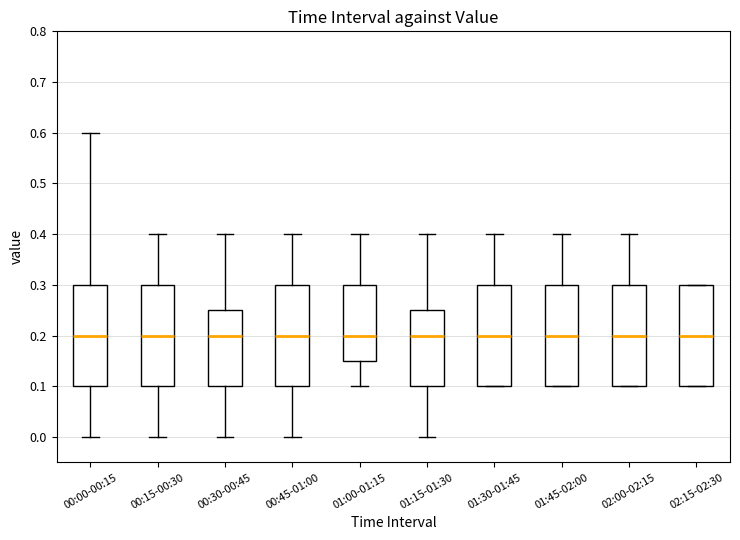

Reading left to right, read every box against the y-axis: the position of its median line, the range the box covers, and the ends of its whiskers. The values are not printed on the chart, so give them approximately, as read against the axis.

00:00-00:15: median 0.20, box 0.10 to 0.30, whiskers 0.00 to 0.60
00:15-00:30: median 0.20, box 0.10 to 0.30, whiskers 0.00 to 0.40
00:30-00:45: median 0.20, box 0.10 to 0.25, whiskers 0.00 to 0.40
00:45-01:00: median 0.20, box 0.10 to 0.30, whiskers 0.00 to 0.40
01:00-01:15: median 0.20, box 0.15 to 0.30, whiskers 0.10 to 0.40
01:15-01:30: median 0.20, box 0.10 to 0.25, whiskers 0.00 to 0.40
01:30-01:45: median 0.20, box 0.10 to 0.30, whiskers 0.10 to 0.40
01:45-02:00: median 0.20, box 0.10 to 0.30, whiskers 0.10 to 0.40
02:00-02:15: median 0.20, box 0.10 to 0.30, whiskers 0.10 to 0.40
02:15-02:30: median 0.20, box 0.10 to 0.30, whiskers 0.10 to 0.30